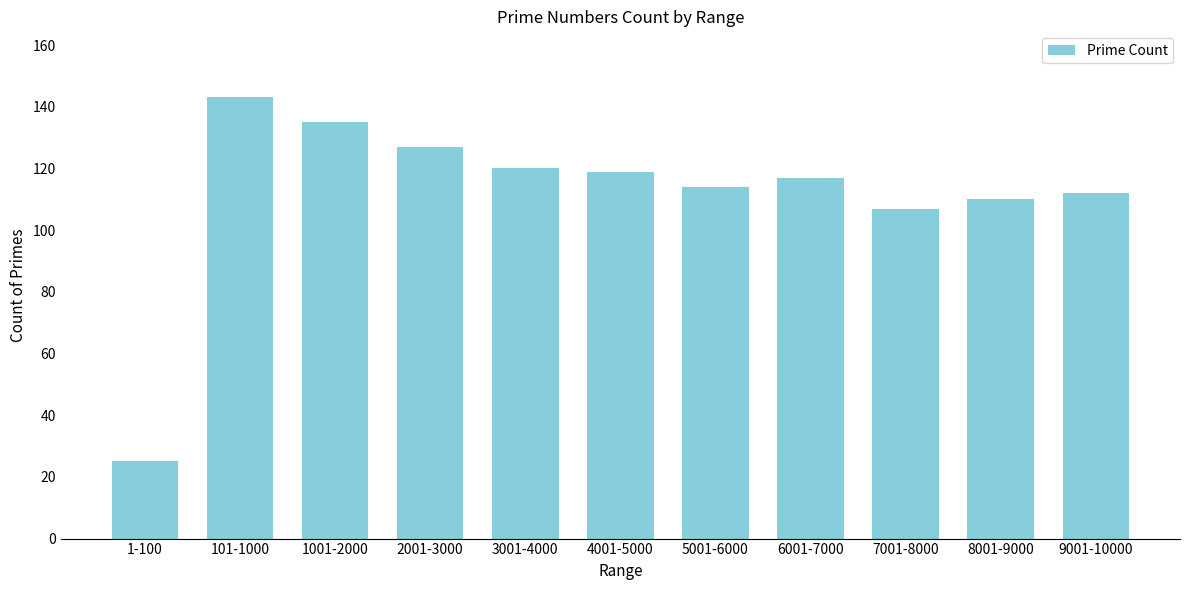

Reading right to left, what are all the values shown in this chart?

112	110	107	117	114	119	120	127	135	143	25